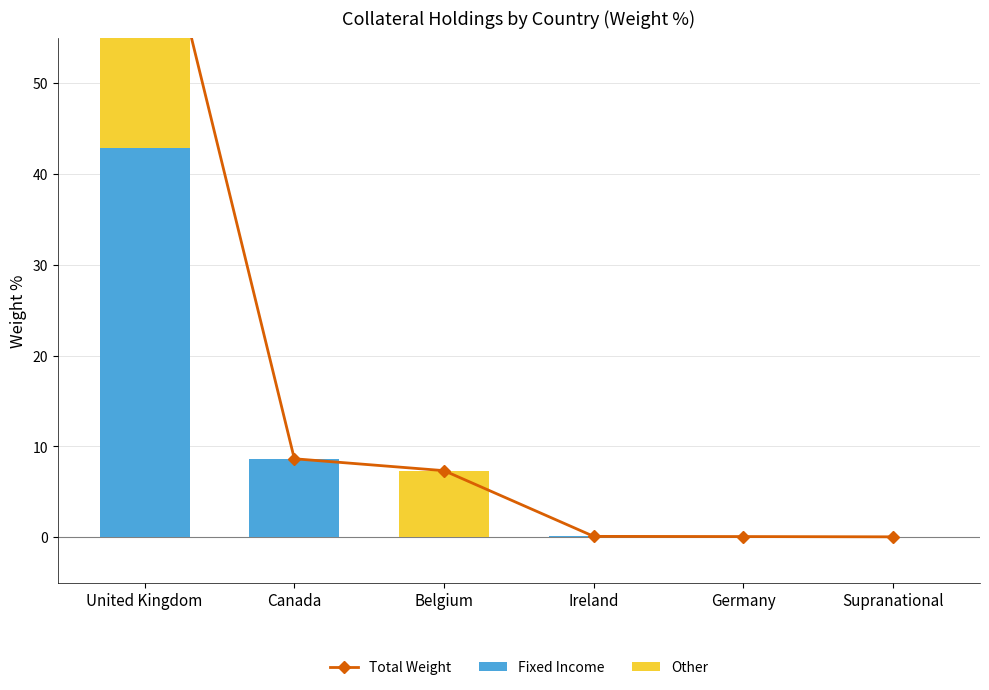

Reading left to right, extract all data points from this chart.

Total Weight: 76.1	8.6	7.3	0.1	0.1	0.0
Fixed Income: 42.9	8.6	0.0	0.1	0.1	0.0
Other: 33.3	0.0	7.3	0.0	0.0	0.0